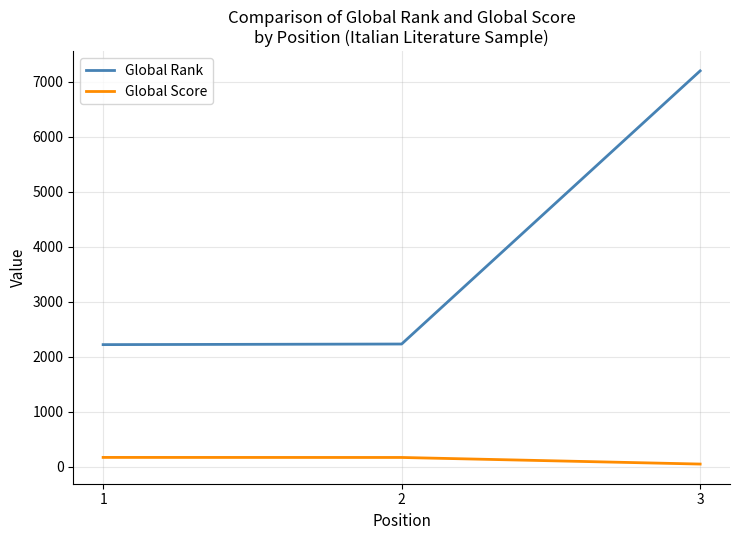

Rank the series at 2 from highest to lowest value.

Global Rank, Global Score